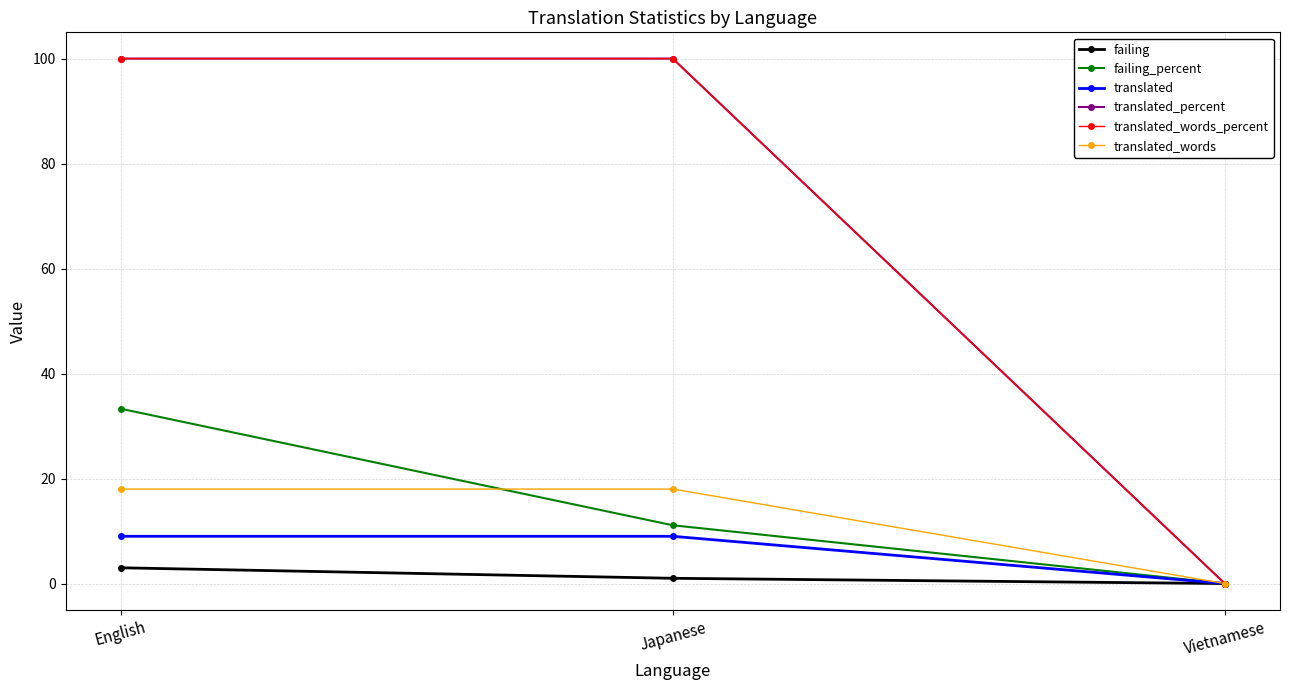

At which category is the sum across all series the highest?

English